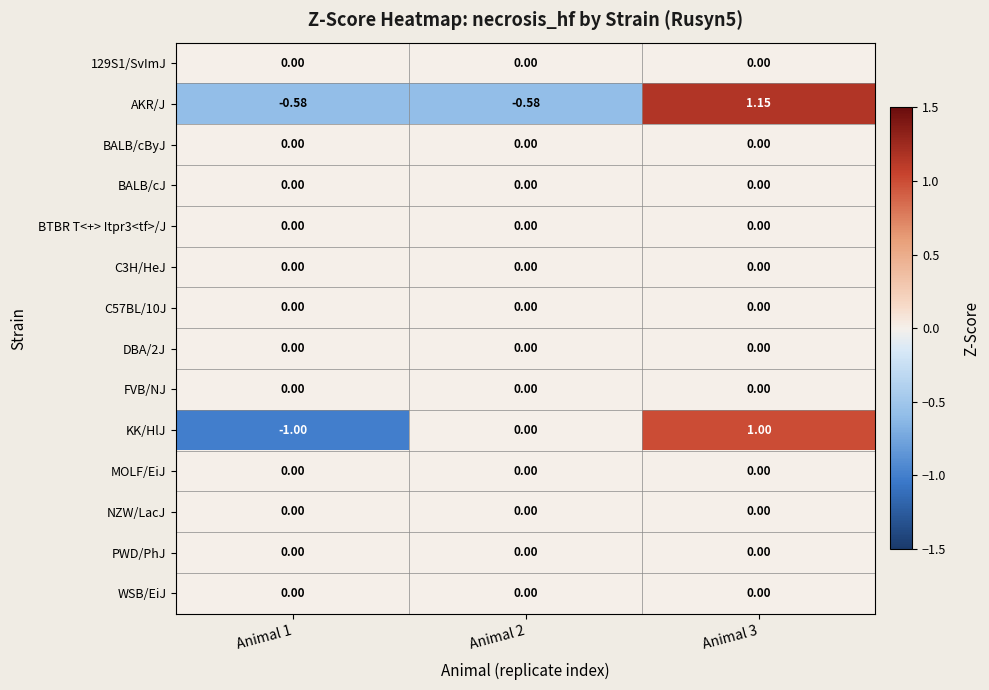

Which series has the largest range (max minus min)?

KK/HlJ